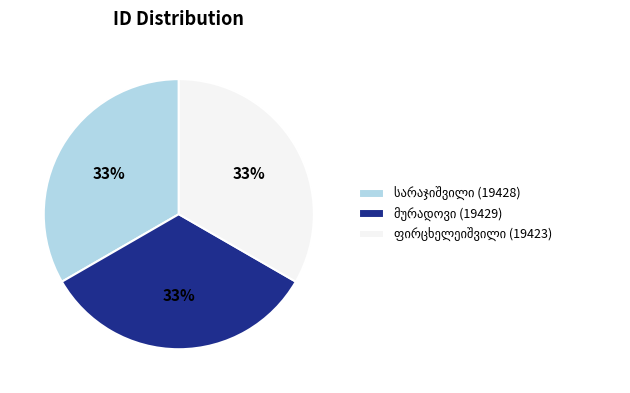

How many segments does this pie chart have?

3